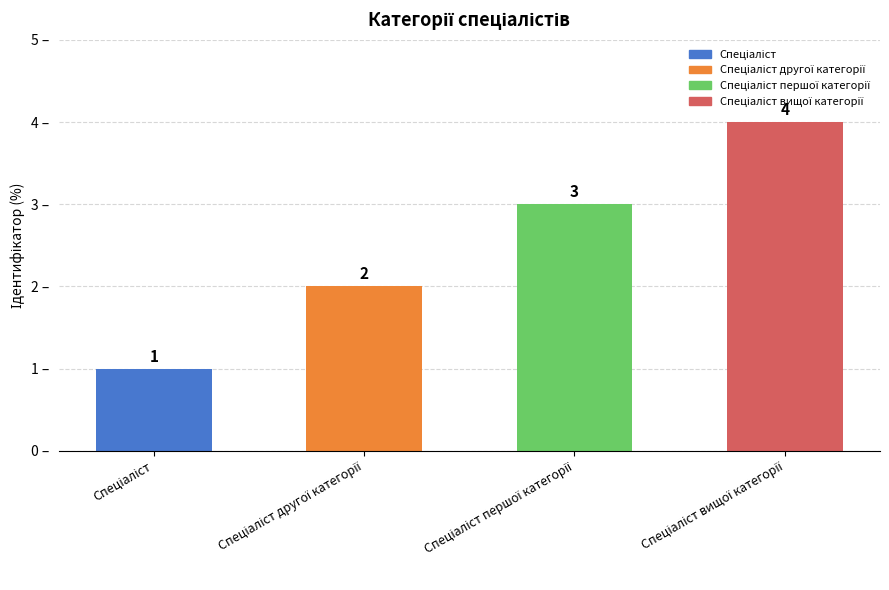

How many values are between 2 and 4?

3